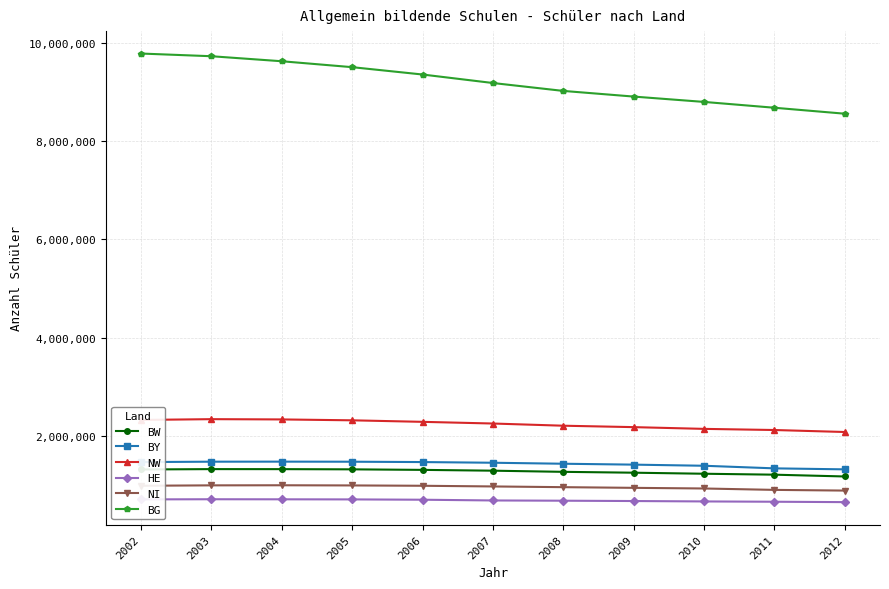

Where does the BW series first go above 1289917?

2002